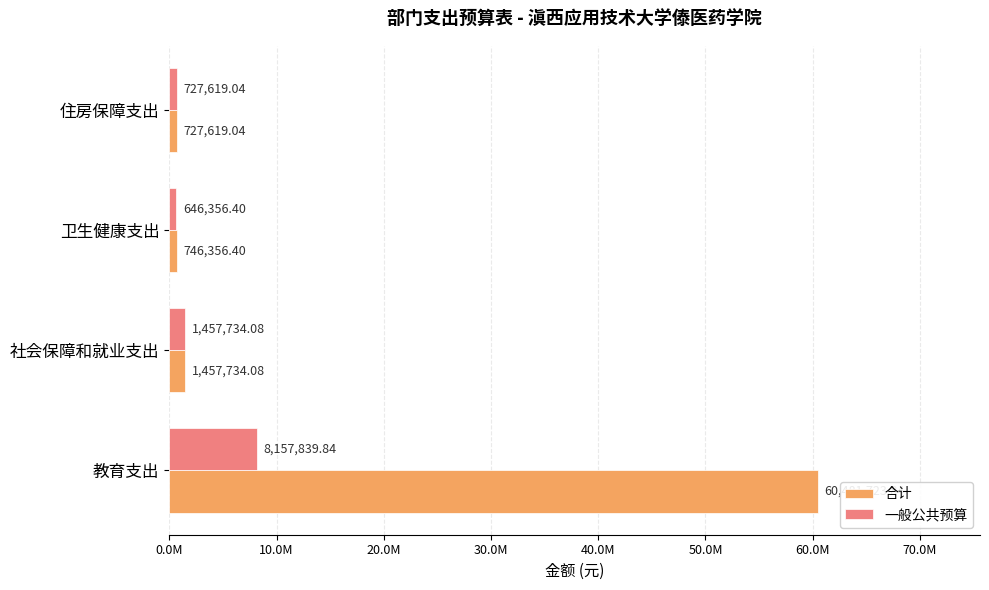

What is the sum of all 合计 values?

63413433.4